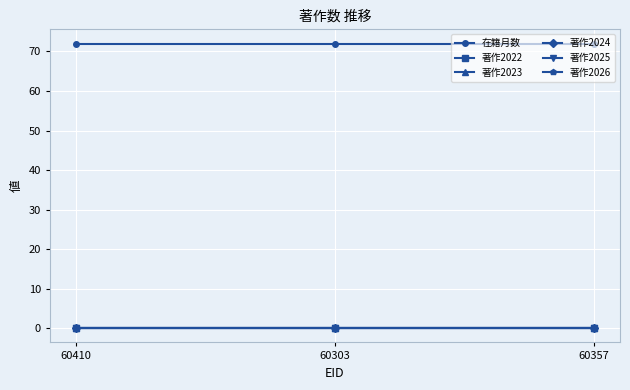

What is the label of the 1st point from the left?

60410